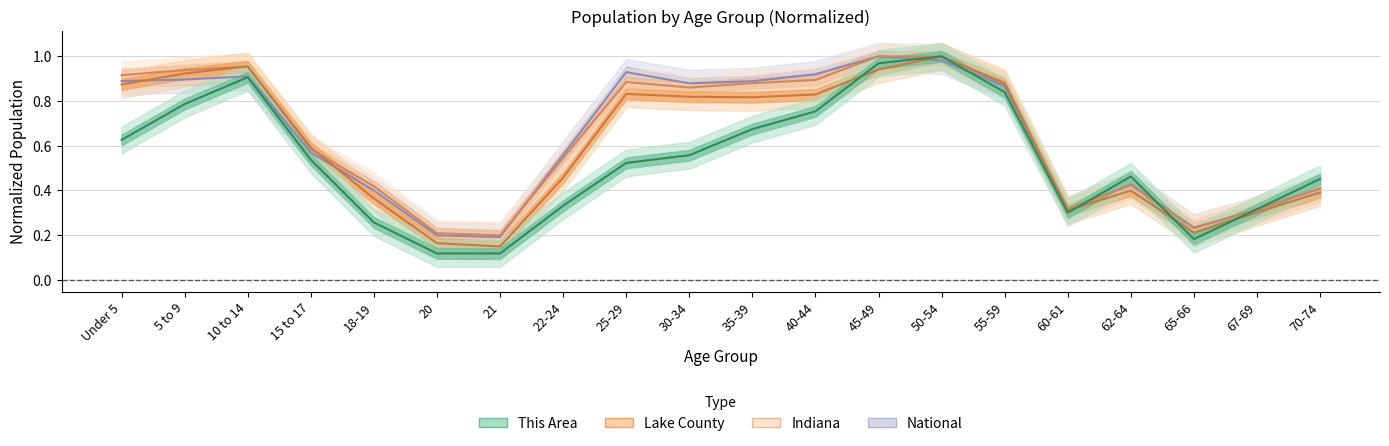

The value of This Area at 18-19 is 0.1. True or false?

False